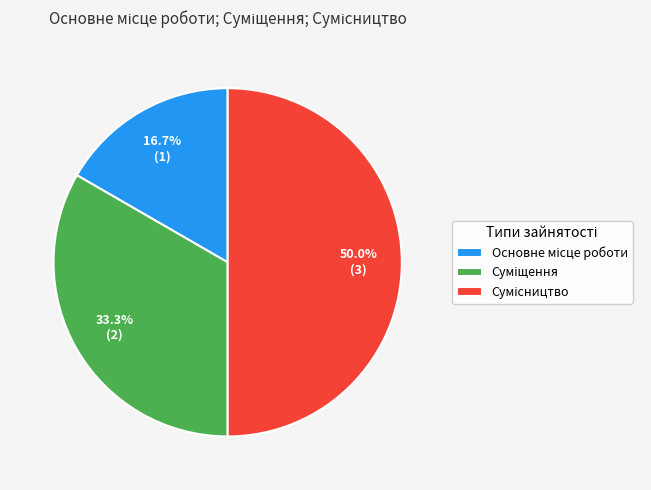

To the nearest percent, what is the difference between the largest and smallest slice percentages?

33%